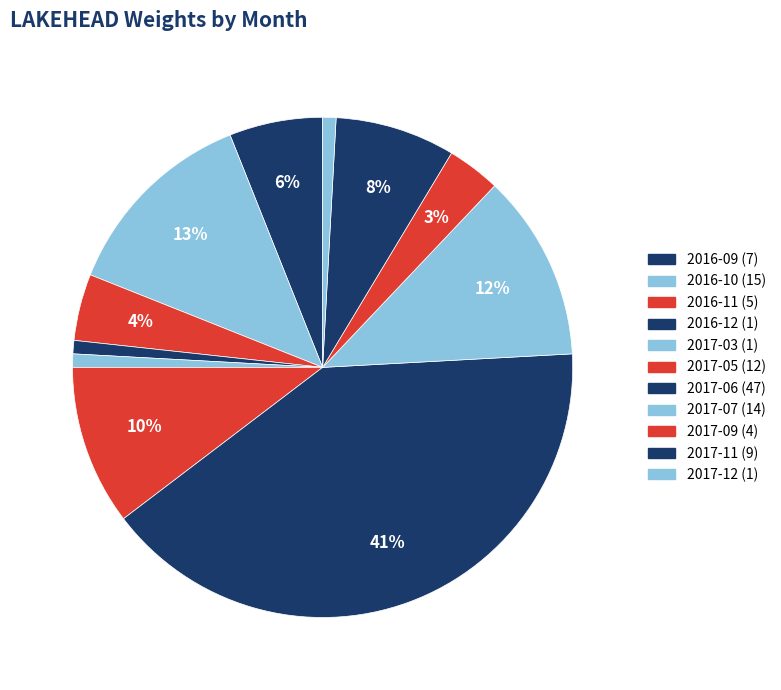

Which slice is the smallest?

2016-12